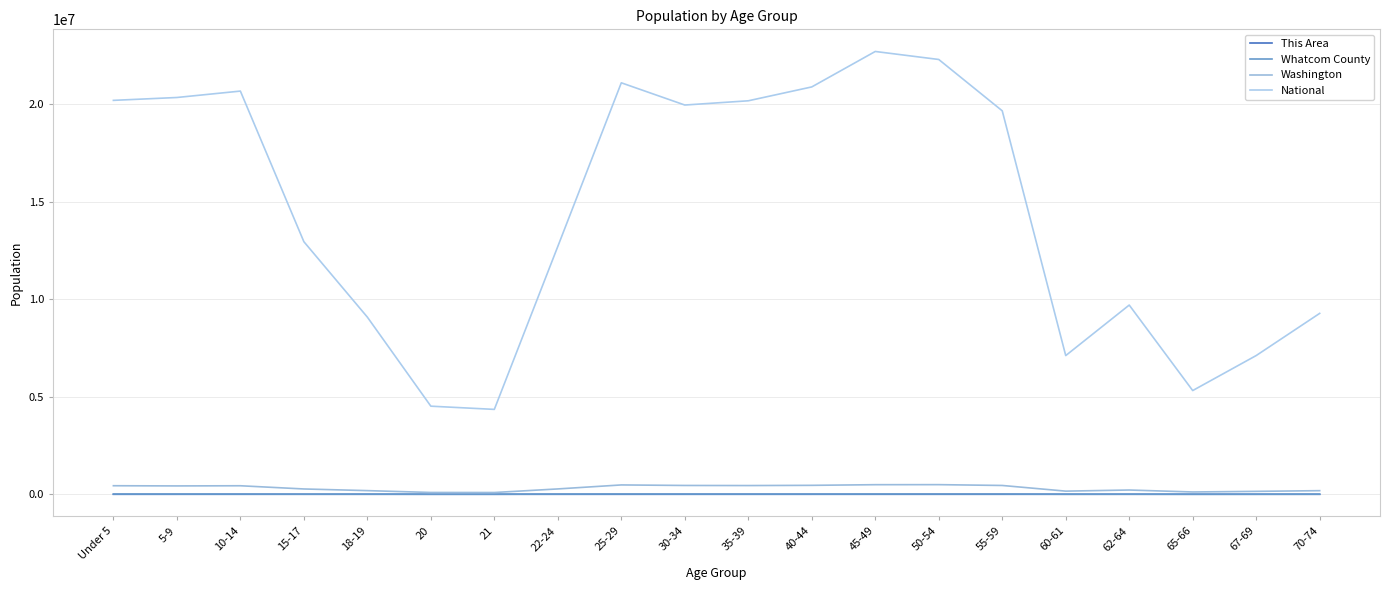

Which series has the largest range (max minus min)?

National